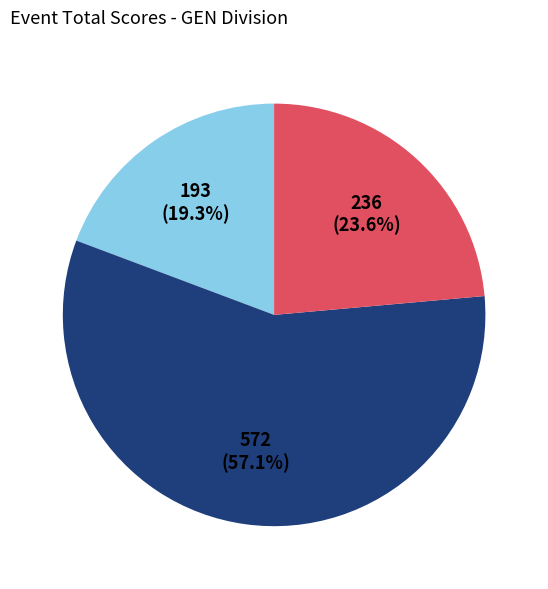

Does any single category account for the majority?

Yes